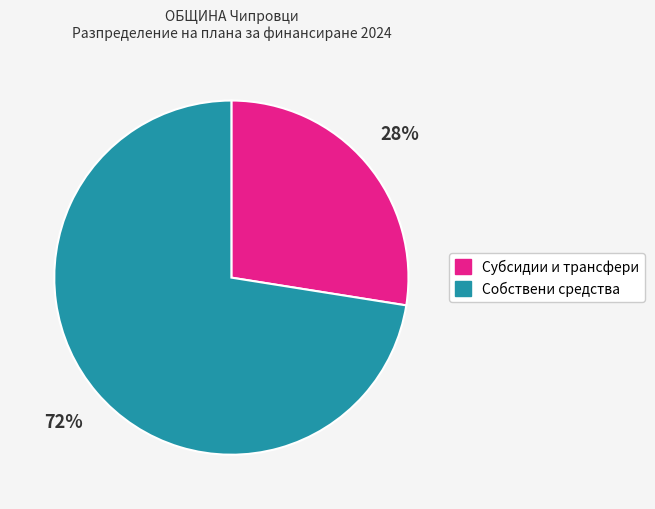

To the nearest percent, what is the average slice percentage?

50%